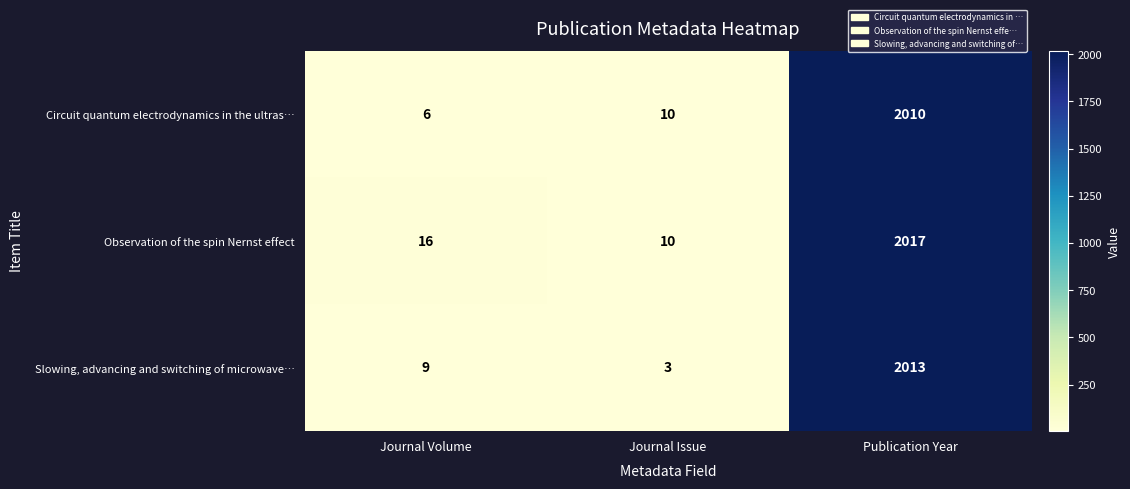

How many series are shown in this chart?

3